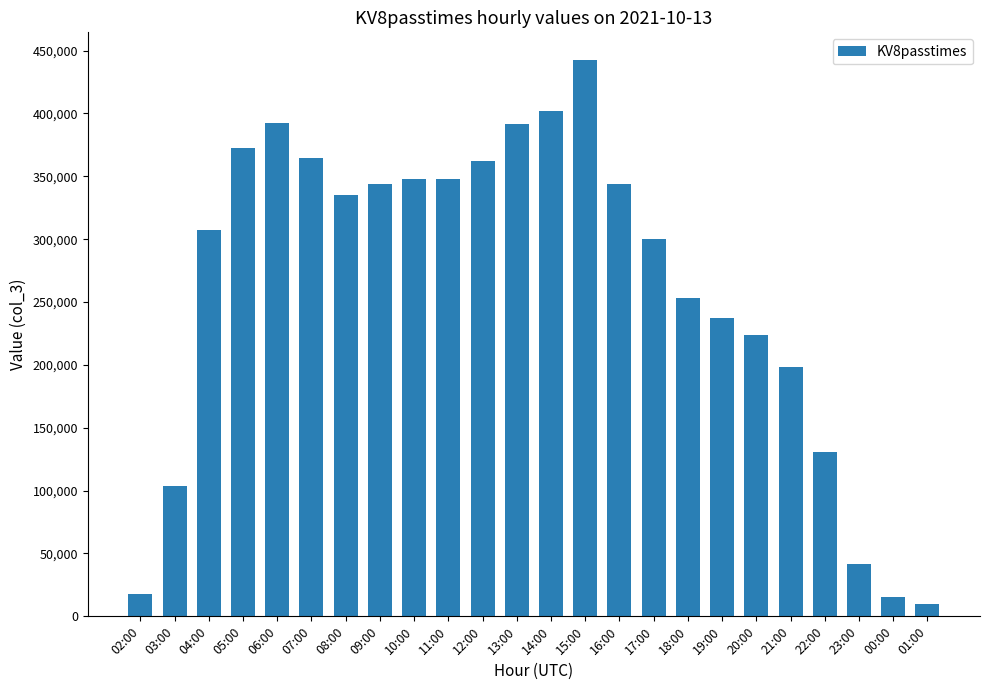

The chart shows a value of 236968 at 19:00. True or false?

True